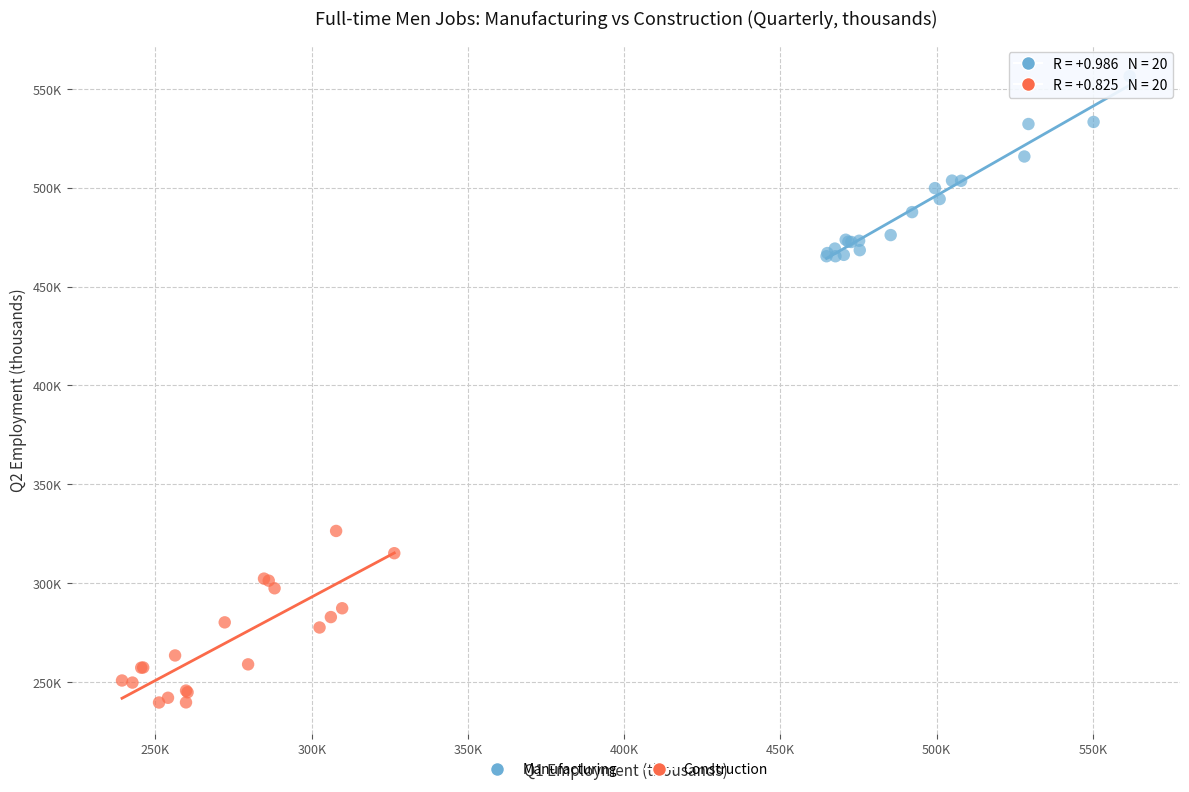

Which series contains the lowest Y value?

Construction